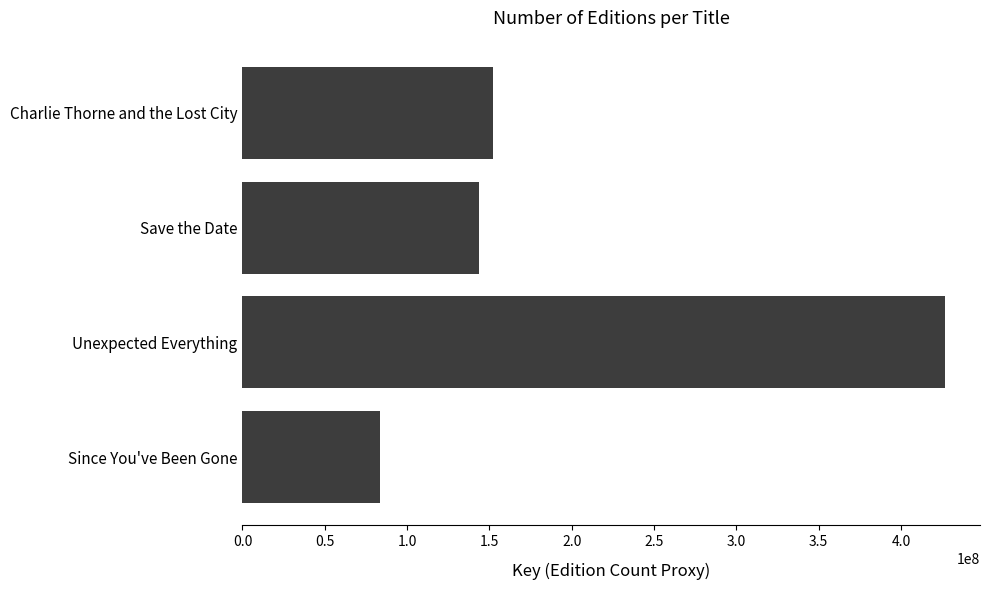

Reading top to bottom, list all the values displayed in this chart.

Charlie Thorne and the Lost City=152290230	Save the Date=143951885	Unexpected Everything=426713605	Since You've Been Gone=83241328